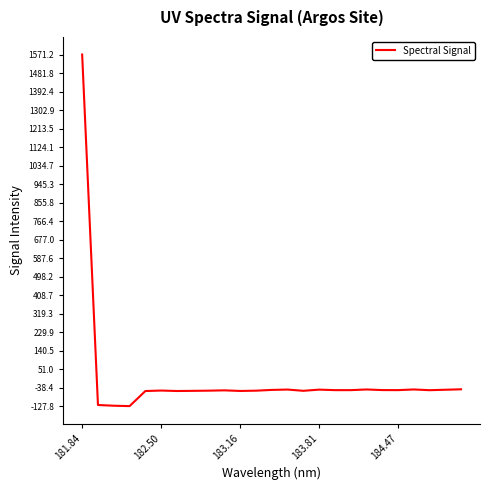

What is the maximum value shown in the chart?

1571.2